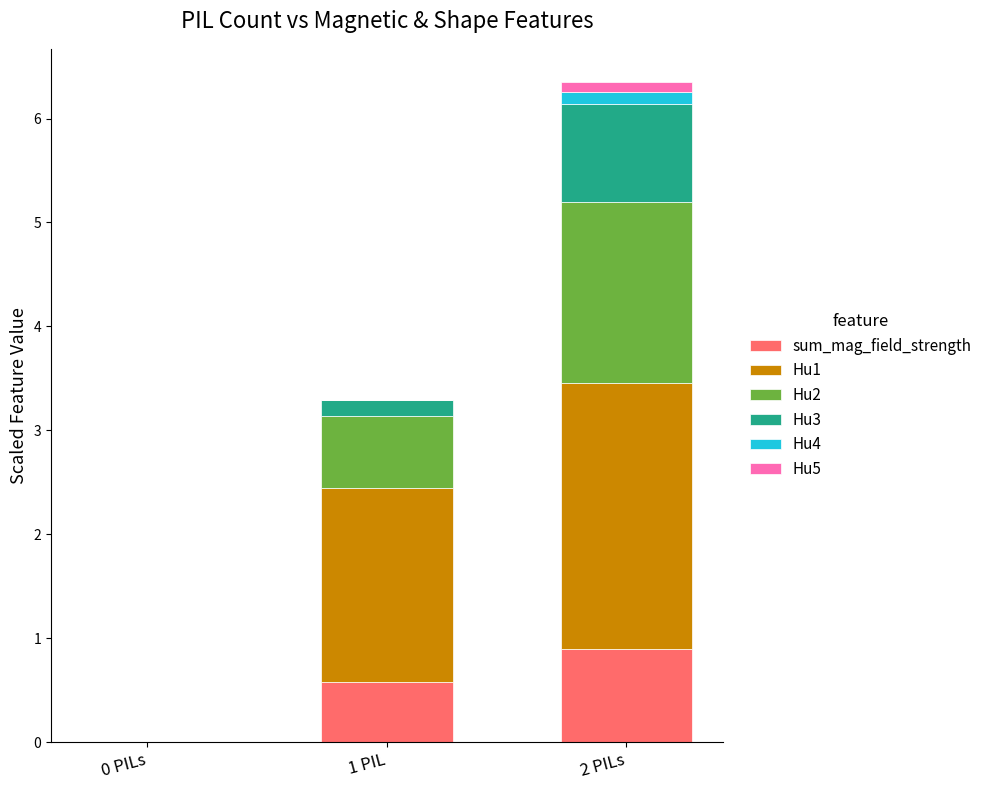

Which category has the highest value in the sum_mag_field_strength series?

2 PILs